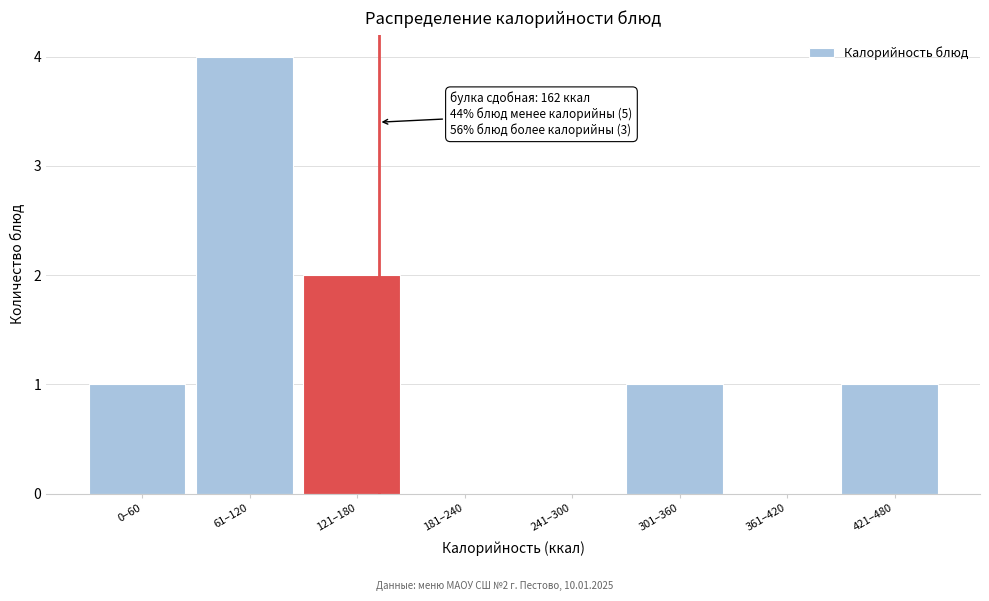

Reading left to right, what are all the values shown in this chart?

0–60=1	61–120=4	121–180=2	181–240=0	241–300=0	301–360=1	361–420=0	421–480=1